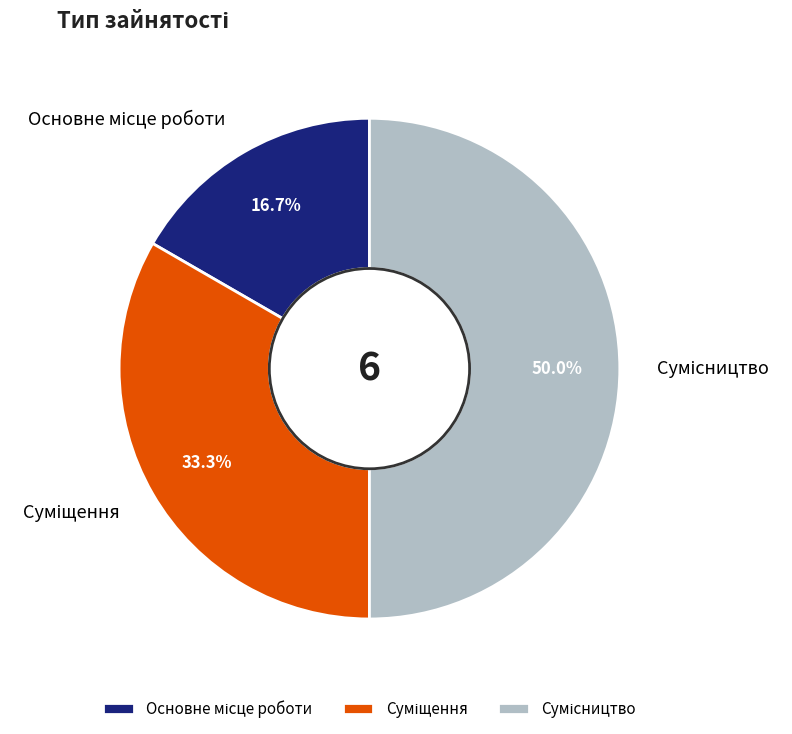

What is the smallest slice in the pie chart?

Основне місце роботи